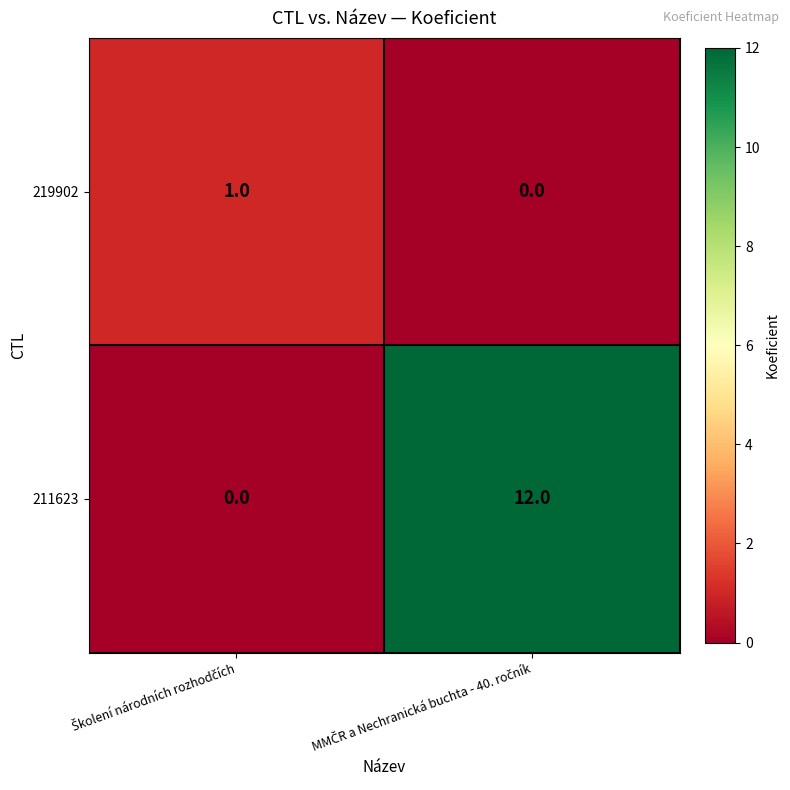

List the series in order of their overall mean, lowest first.

219902, 211623